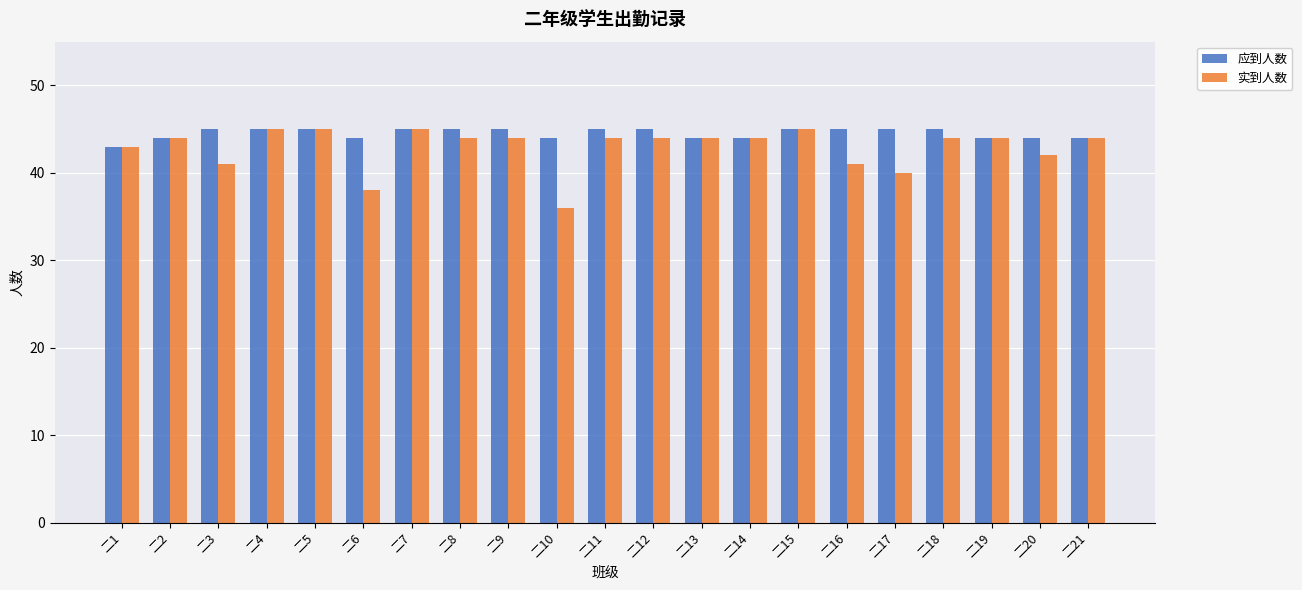

Reading left to right, transcribe all the data shown in this chart.

应到人数: 二1=43	二2=44	二3=45	二4=45	二5=45	二6=44	二7=45	二8=45	二9=45	二10=44	二11=45	二12=45	二13=44	二14=44	二15=45	二16=45	二17=45	二18=45	二19=44	二20=44	二21=44
实到人数: 二1=43	二2=44	二3=41	二4=45	二5=45	二6=38	二7=45	二8=44	二9=44	二10=36	二11=44	二12=44	二13=44	二14=44	二15=45	二16=41	二17=40	二18=44	二19=44	二20=42	二21=44